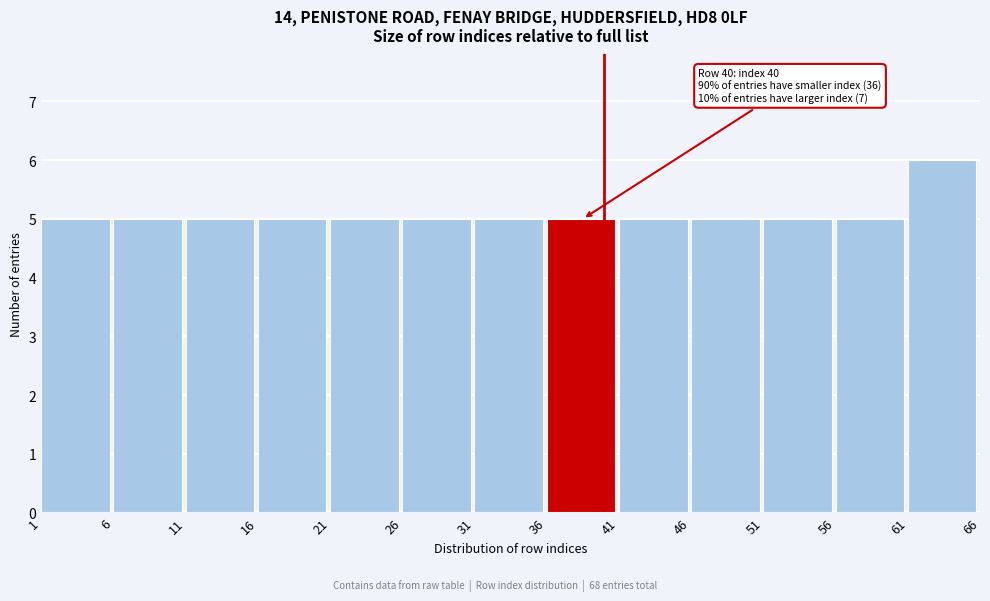

Which range on the x-axis has the tallest bar?

61 to 66